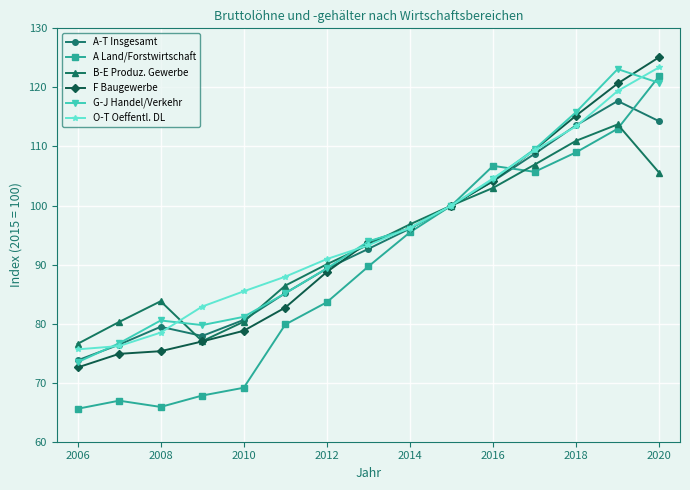

Which series has the largest range (max minus min)?

A Land/Forstwirtschaft